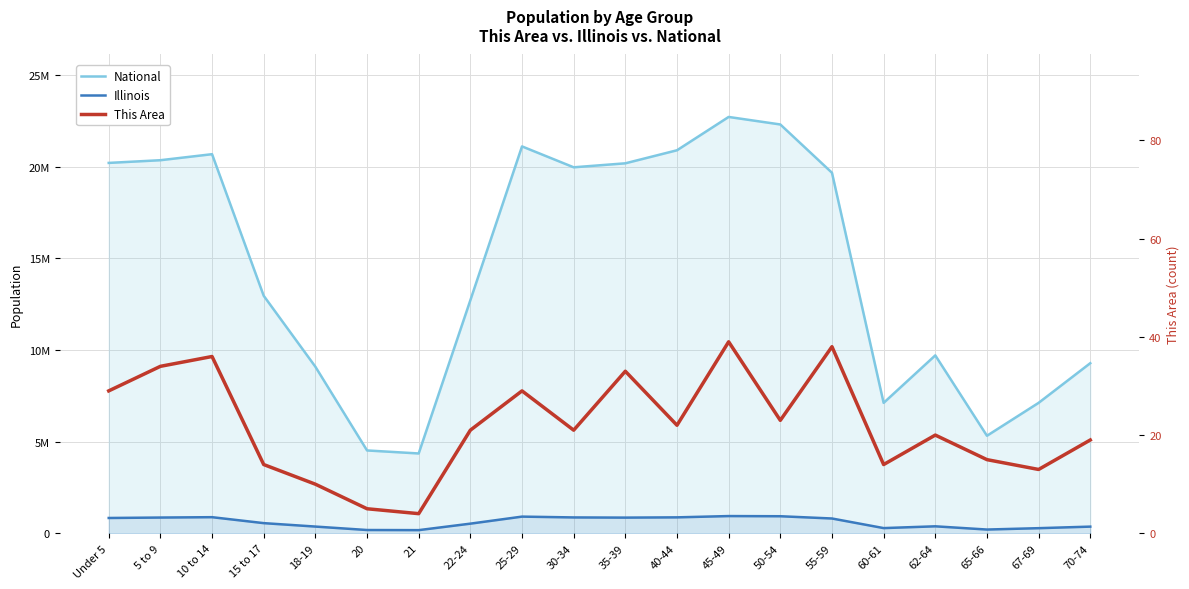

At which label does This Area reach its peak?

45-49